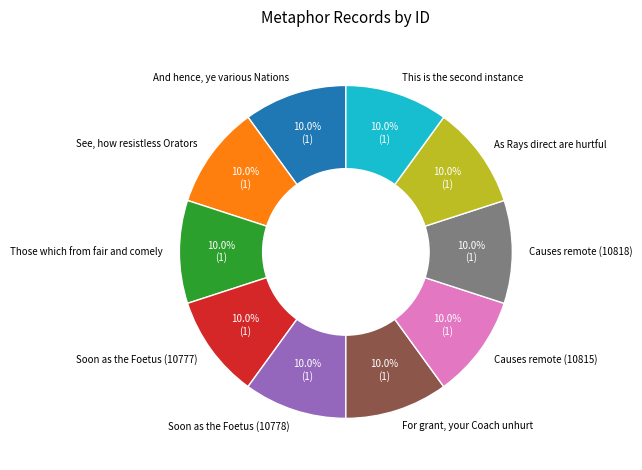

Count the number of slices in the pie.

10